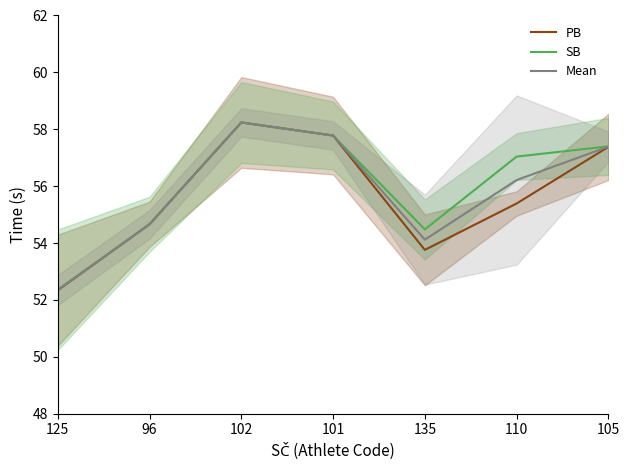

True or false: Mean has a value of 87.5 at 101.

False